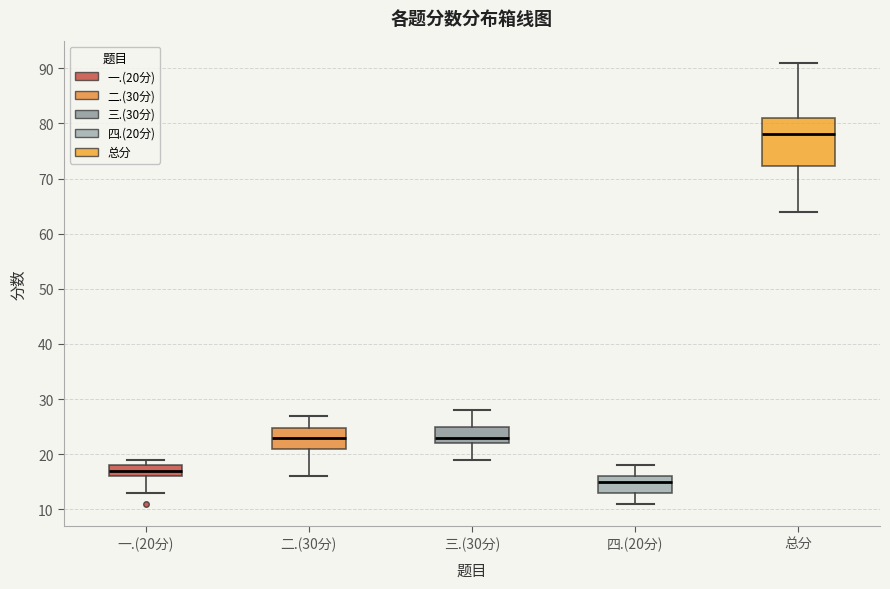

Where does the upper whisker of the box for 三.(30分) end on the y-axis? The values are not printed on the chart, so give them approximately, as read against the axis.

28